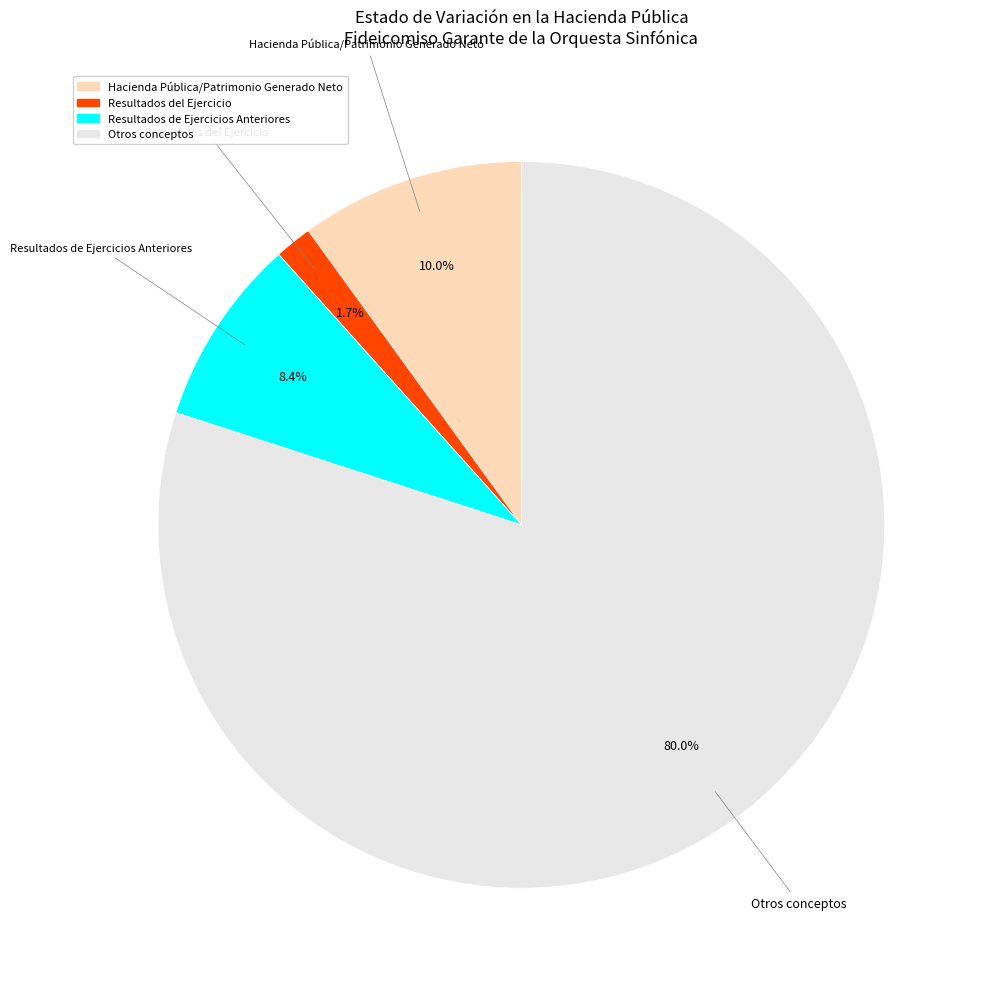

Does any single category account for the majority?

Yes